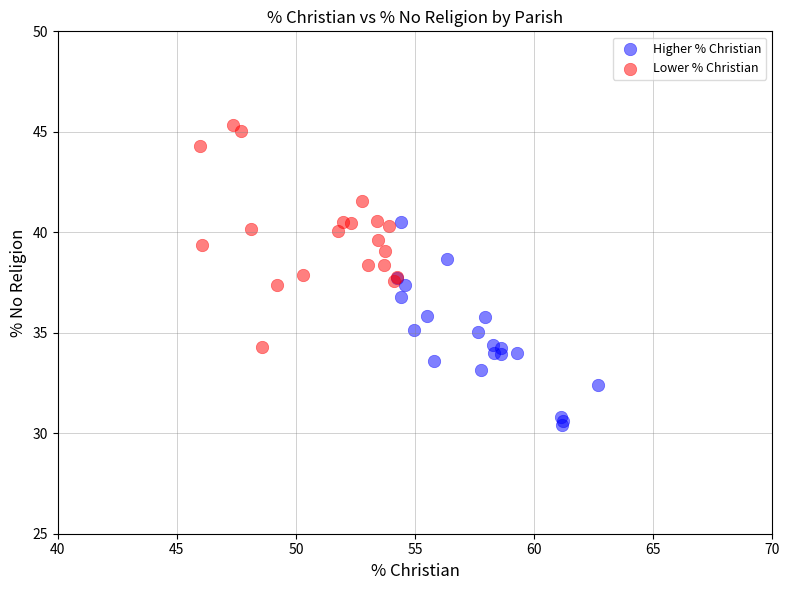

Which series has the largest Y range (max minus min)?

Lower % Christian